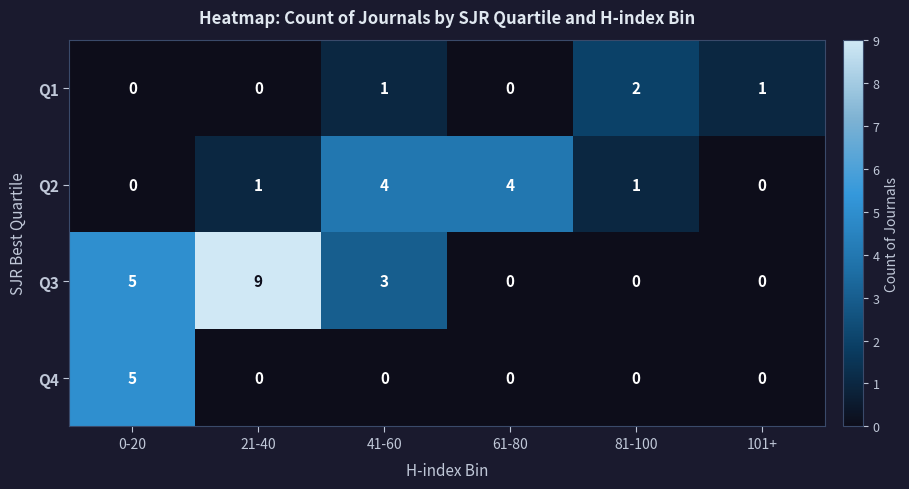

What is the spread (max minus min) of values at 101+?

1